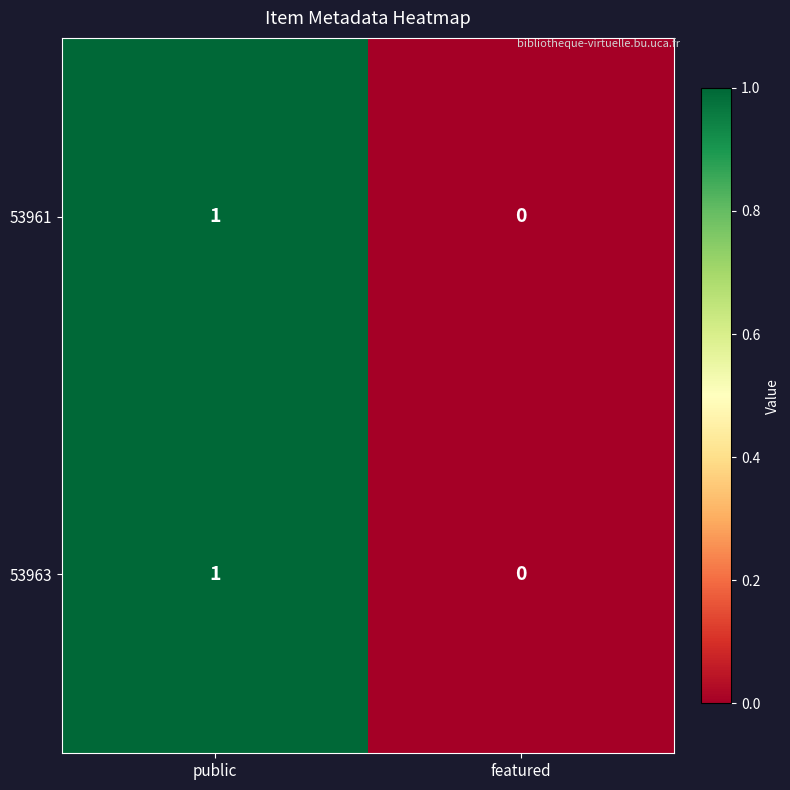

Reading left to right, extract all data points from this chart.

53961: 1	0
53963: 1	0